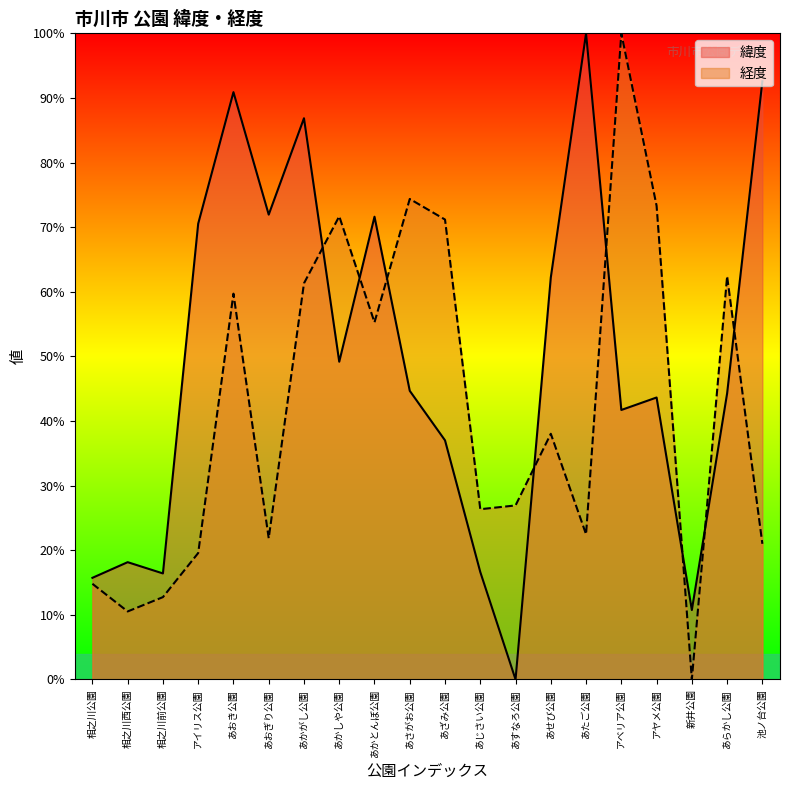

Does the chart display data point markers on the line(s)?

No